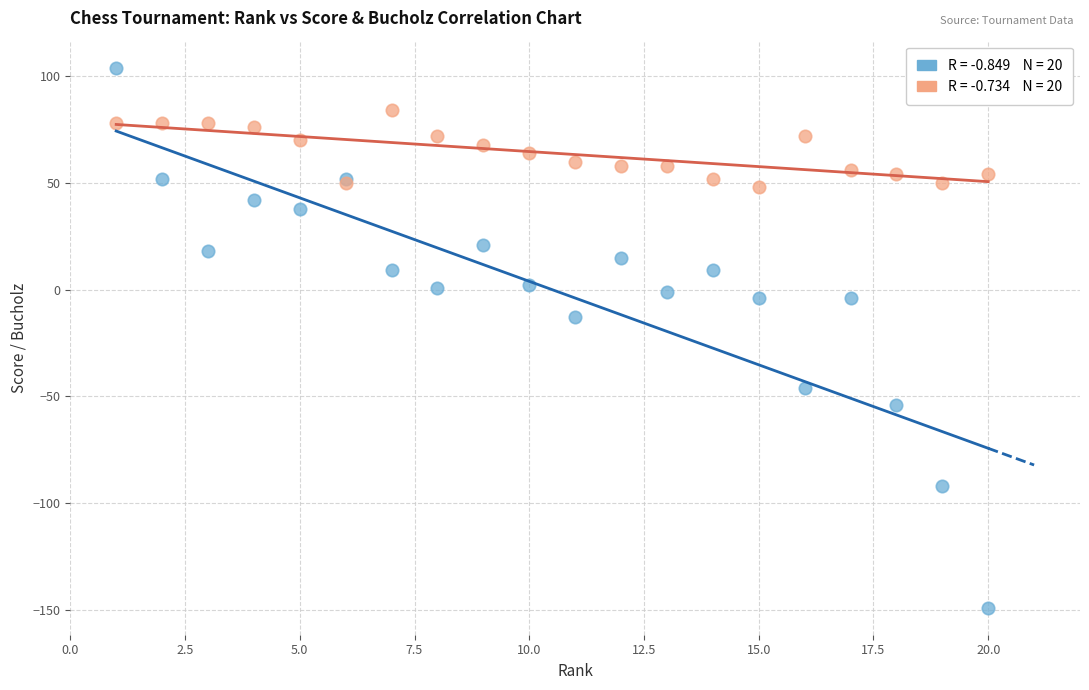

Across all series, what Y value is closest to -22?

-13